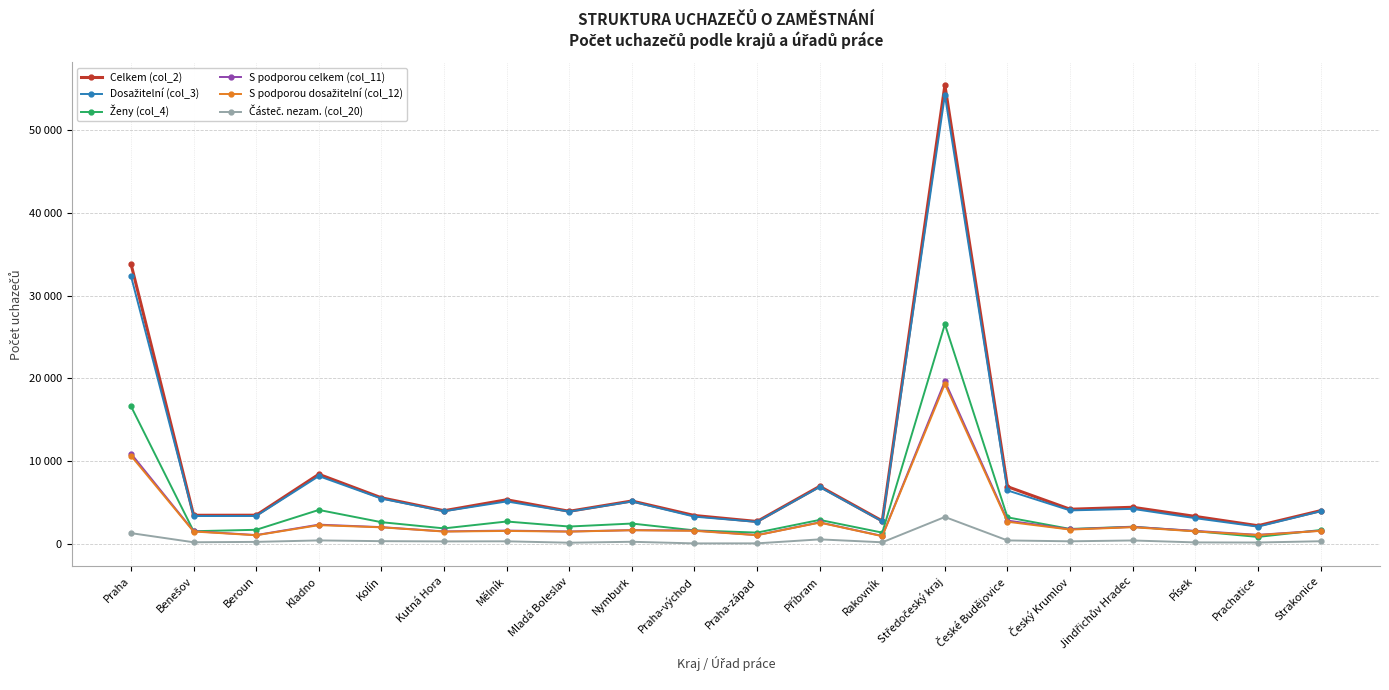

How many interior local peaks does the S podporou dosažitelní (col_12) series have?

6